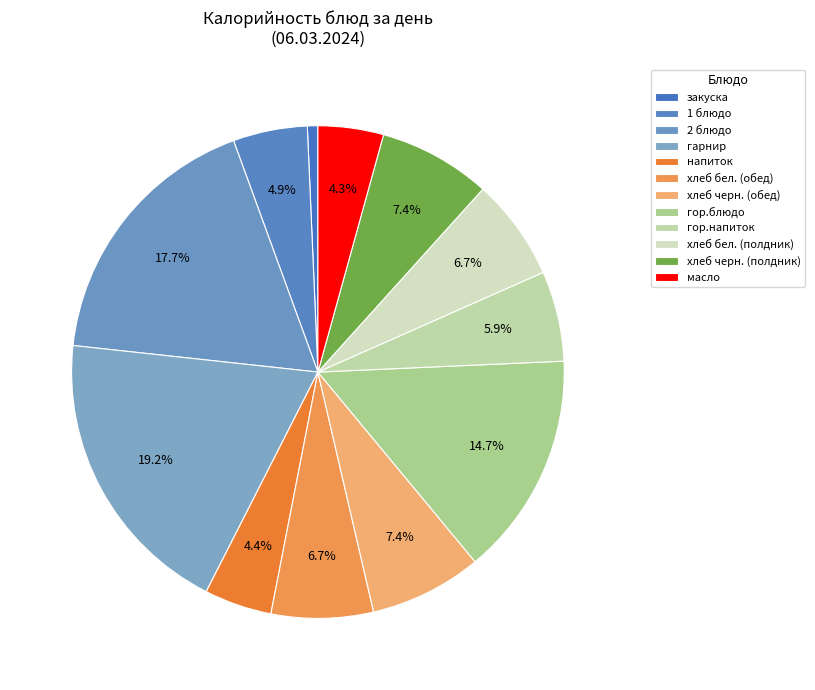

How many slices are in this pie chart?

12